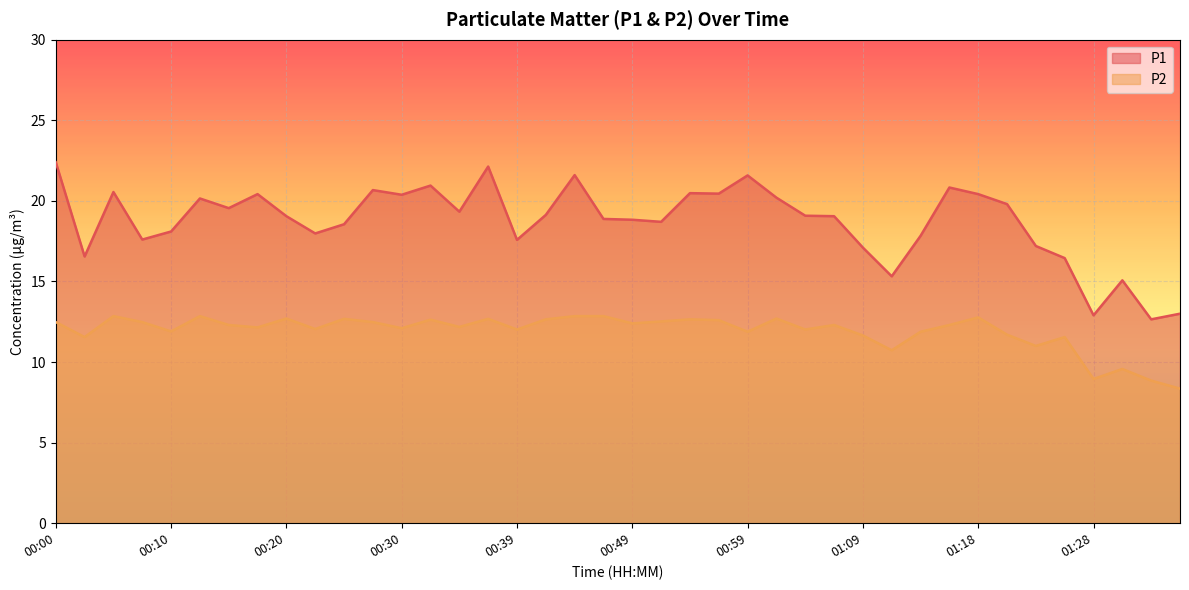

What is the difference between the P1 values at 01:18 and 01:01?

0.2